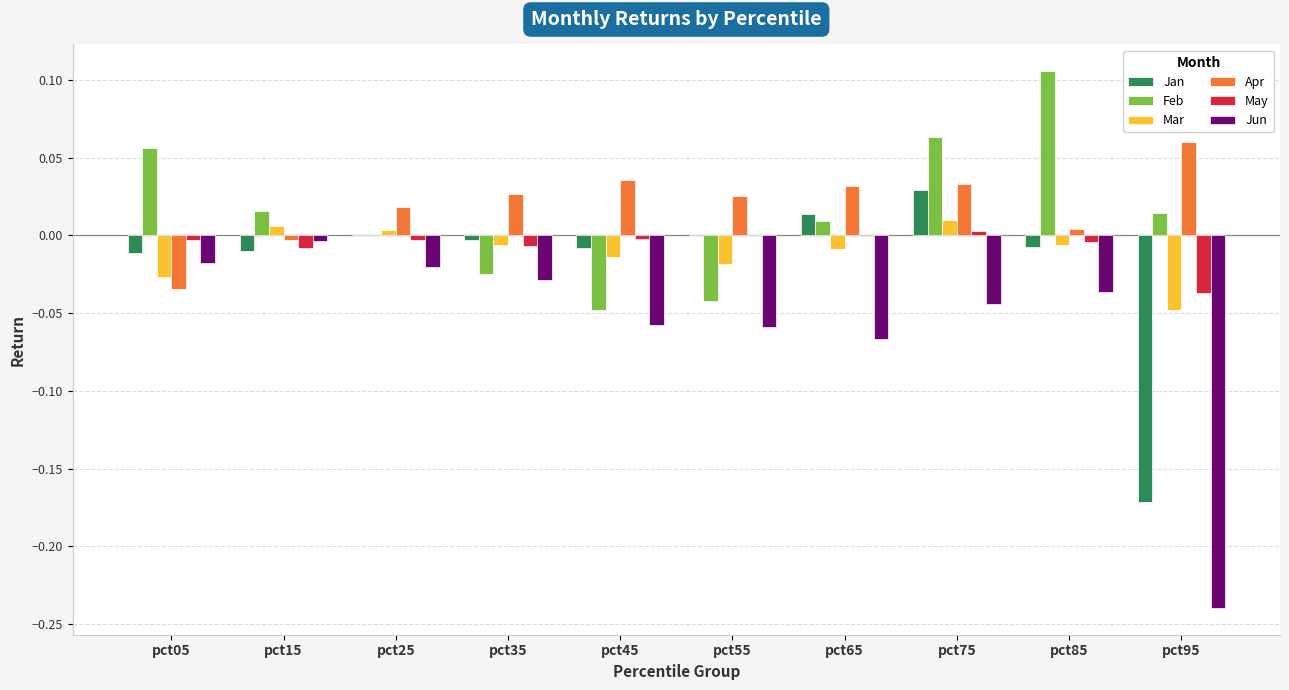

What is the sum of all Jun values?

-0.6